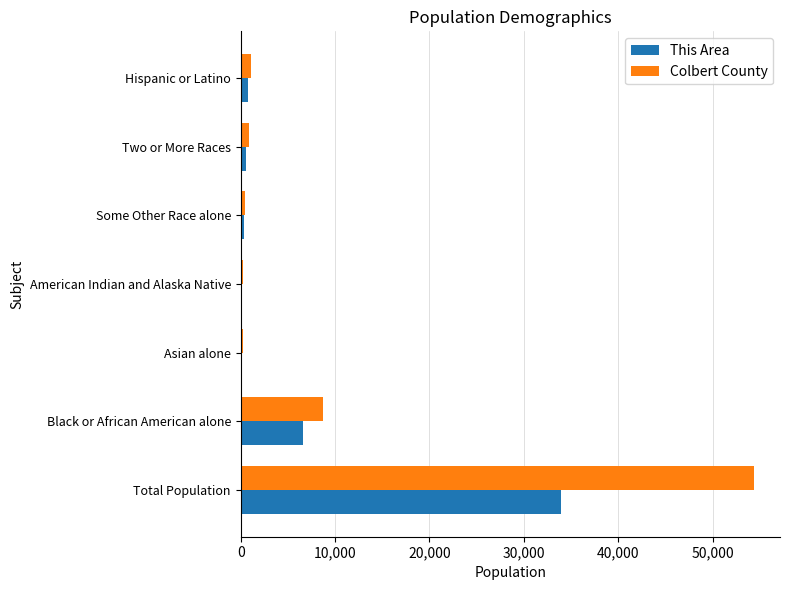

What is the maximum value shown in the chart?

54428